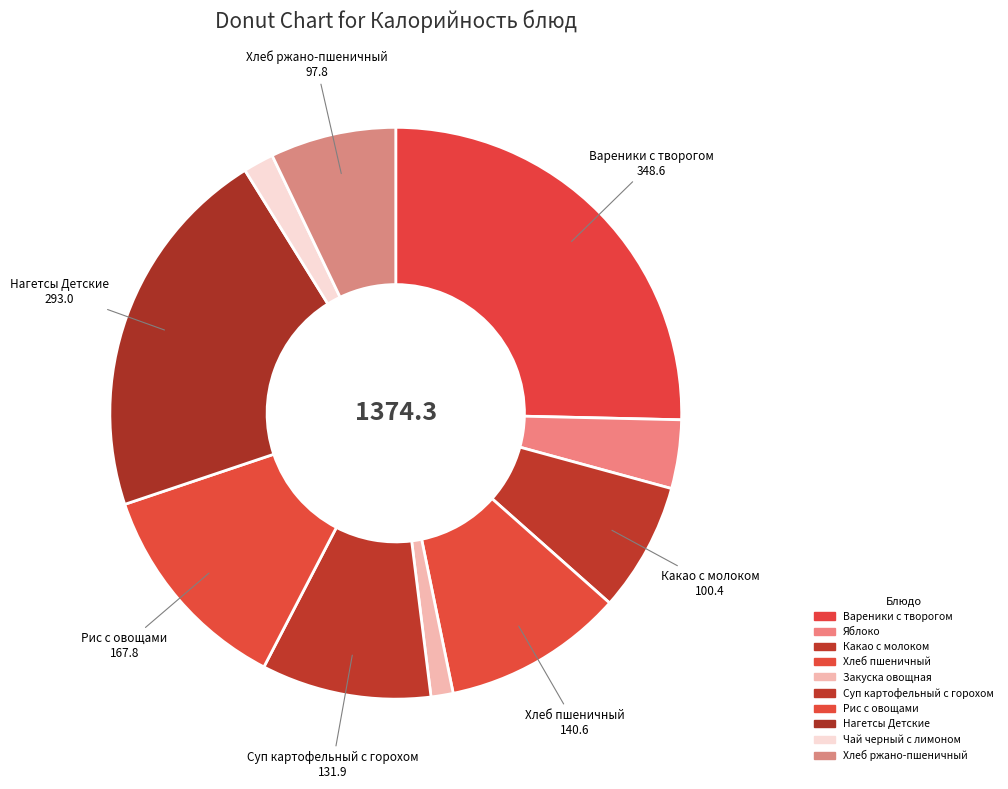

How many slices are in this pie chart?

10